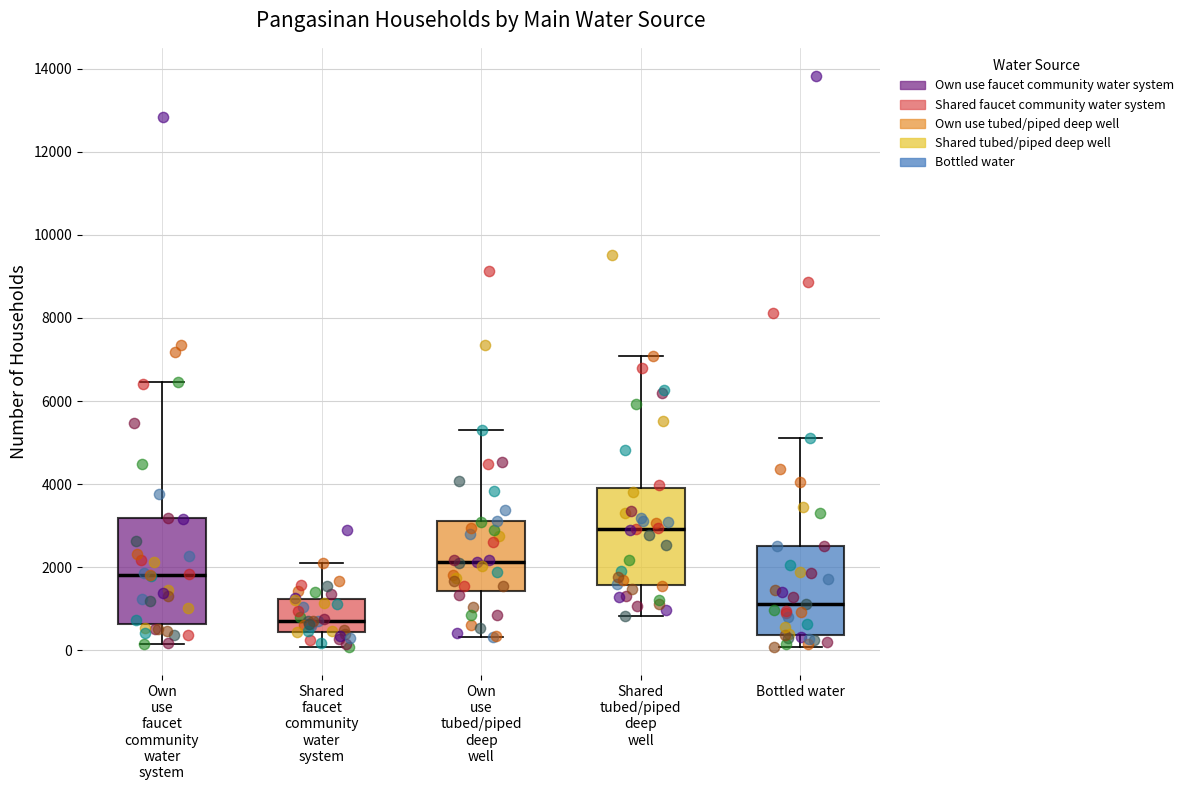

Which box's median line is the lowest?

Shared faucet community water system